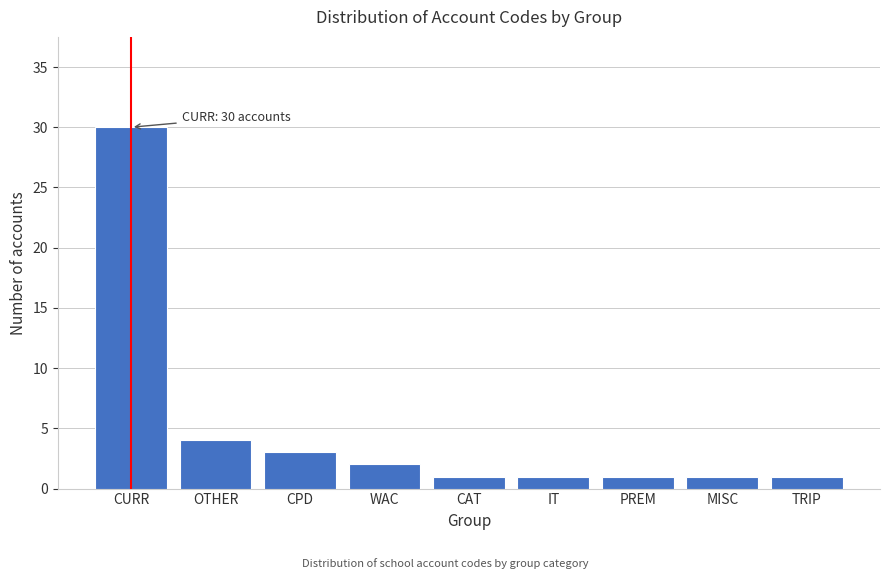

Reading left to right, list all the values displayed in this chart.

CURR=30	OTHER=4	CPD=3	WAC=2	CAT=1	IT=1	PREM=1	MISC=1	TRIP=1